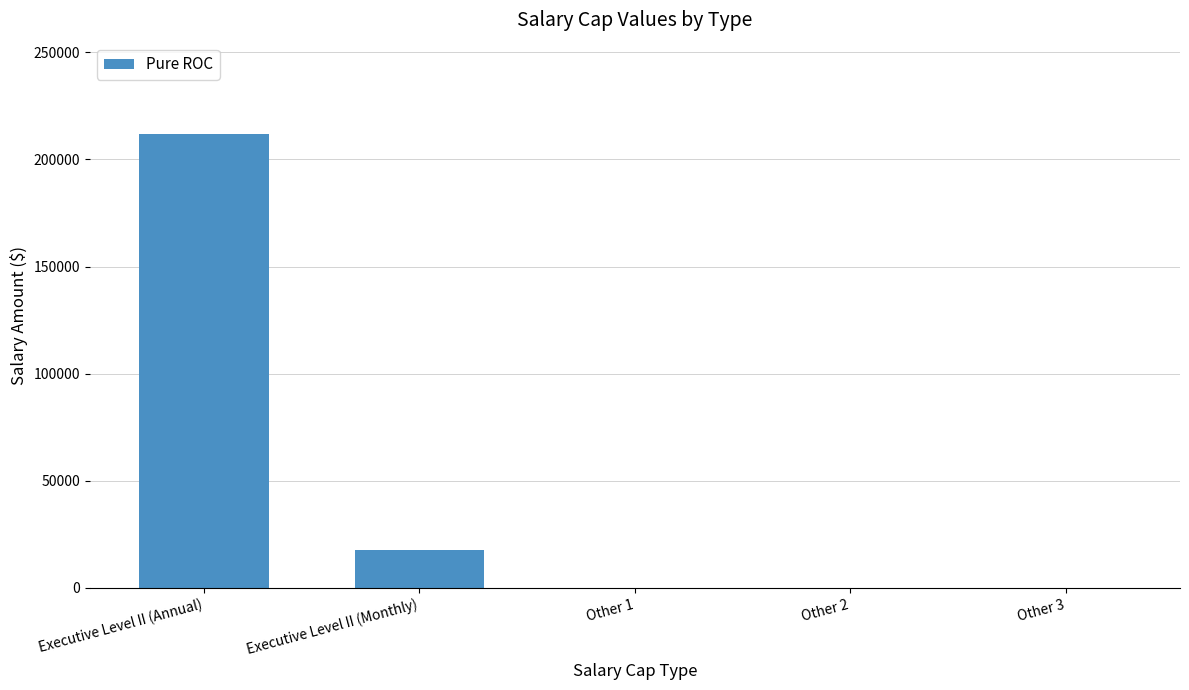

Reading left to right, what are all the values shown in this chart?

Executive Level II (Annual)=212100	Executive Level II (Monthly)=17675	Other 1=0	Other 2=0	Other 3=0